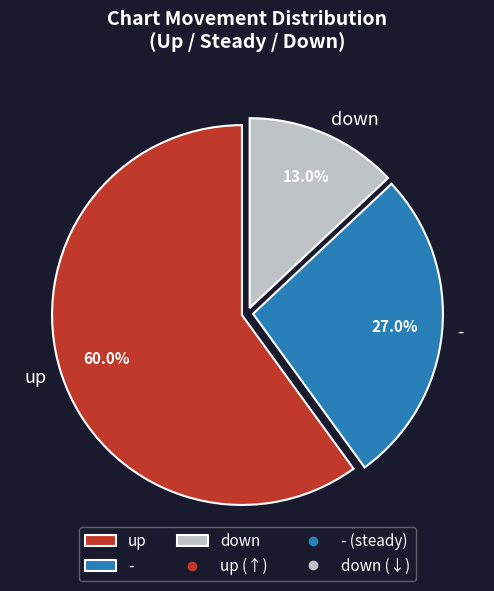

Is down the majority of the pie?

No